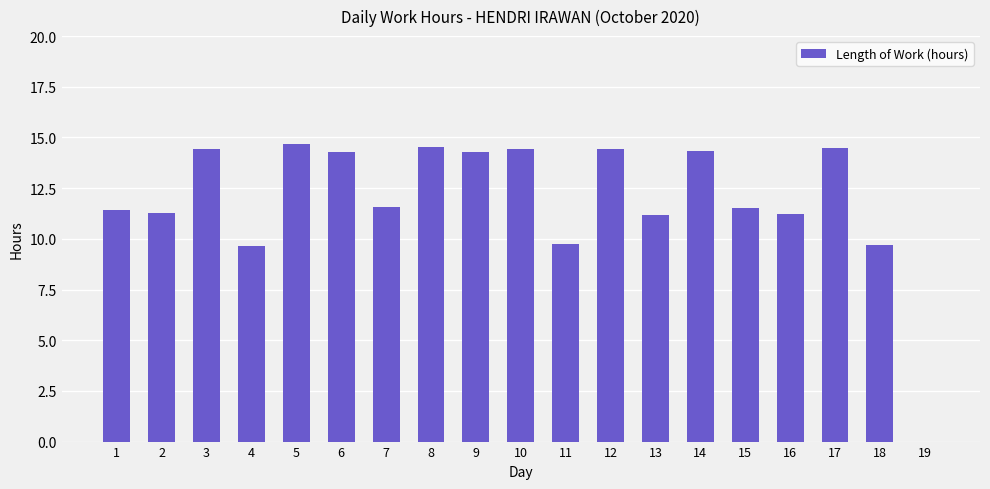

What is the change in value from 11 to 19?

-9.7